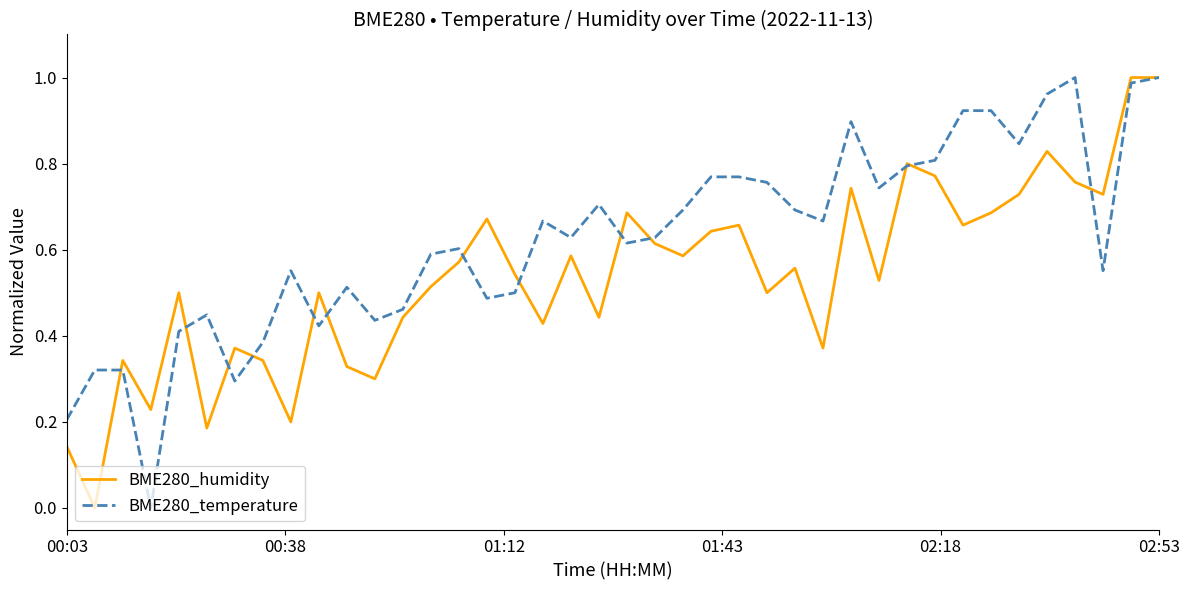

At how many categories does at least one series exceed 0?

40